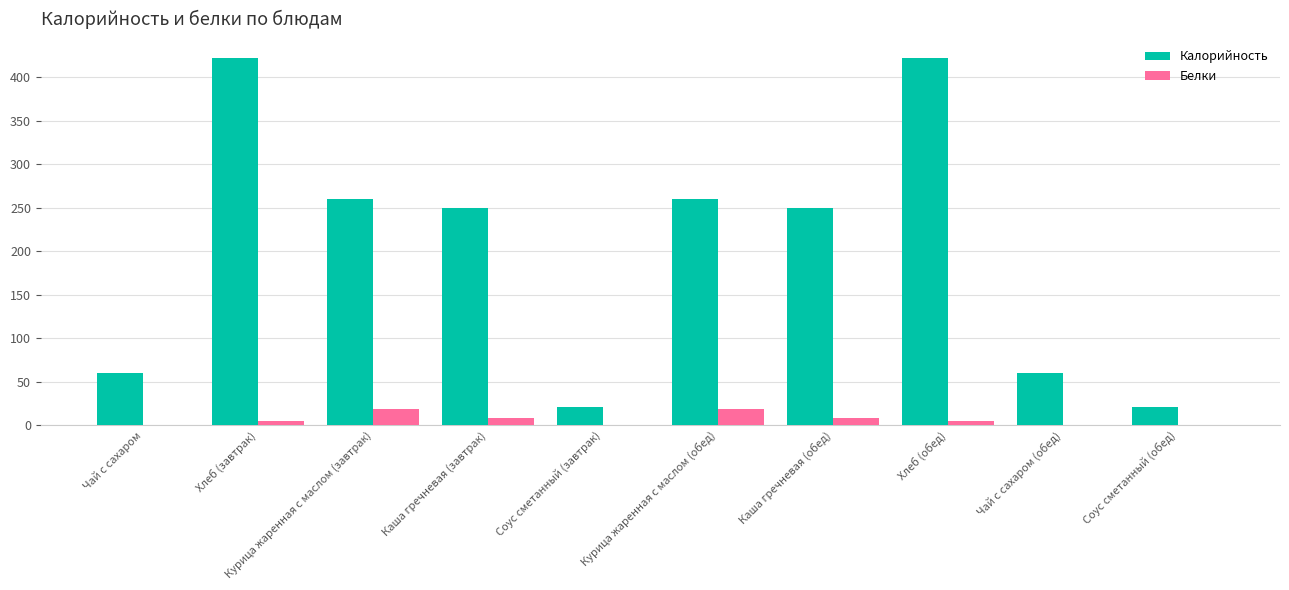

What is the total value across all series at Чай с сахаром?

60.1